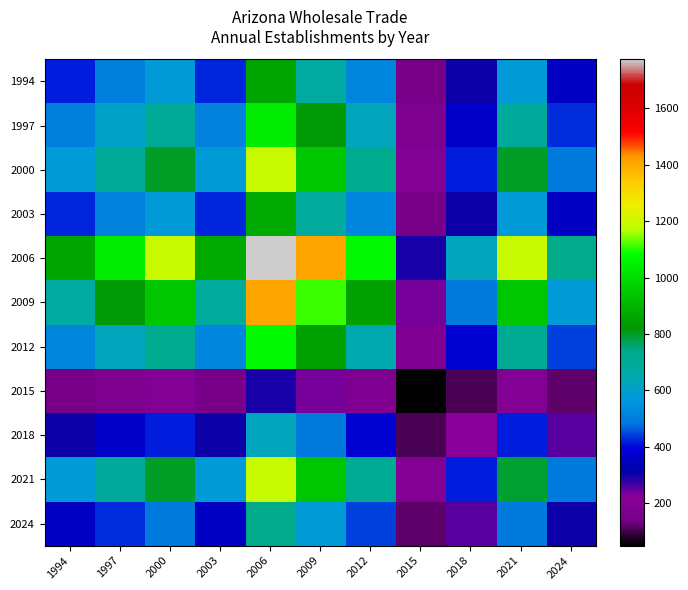

Reading left to right, extract all data points from this chart.

1994: 1994=418.1	1997=504.6	2000=577.9	2003=421.0	2006=861.0	2009=681.8	2012=519.1	2015=145.2	2018=302.5	2021=576.9	2024=356.0
1997: 1994=504.6	1997=608.9	2000=697.4	2003=508.1	2006=1039.0	2009=822.8	2012=626.4	2015=175.2	2018=365.1	2021=696.2	2024=429.5
2000: 1994=577.9	1997=697.4	2000=798.7	2003=581.9	2006=1190.0	2009=942.3	2012=717.5	2015=200.7	2018=418.1	2021=797.4	2024=492.0
2003: 1994=421.0	1997=508.1	2000=581.9	2003=424.0	2006=867.0	2009=686.6	2012=522.7	2015=146.2	2018=304.6	2021=580.9	2024=358.4
2006: 1994=861.0	1997=1039.0	2000=1190.0	2003=867.0	2006=1773.0	2009=1404.0	2012=1069.0	2015=299.0	2018=623.0	2021=1188.0	2024=733.0
2009: 1994=681.8	1997=822.8	2000=942.3	2003=686.6	2006=1404.0	2009=1111.8	2012=846.5	2015=236.8	2018=493.3	2021=940.8	2024=580.4
2012: 1994=519.1	1997=626.4	2000=717.5	2003=522.7	2006=1069.0	2009=846.5	2012=644.5	2015=180.3	2018=375.6	2021=716.3	2024=441.9
2015: 1994=145.2	1997=175.2	2000=200.7	2003=146.2	2006=299.0	2009=236.8	2012=180.3	2015=50.4	2018=105.1	2021=200.3	2024=123.6
2018: 1994=302.5	1997=365.1	2000=418.1	2003=304.6	2006=623.0	2009=493.3	2012=375.6	2015=105.1	2018=218.9	2021=417.4	2024=257.6
2021: 1994=576.9	1997=696.2	2000=797.4	2003=580.9	2006=1188.0	2009=940.8	2012=716.3	2015=200.3	2018=417.4	2021=796.0	2024=491.1
2024: 1994=356.0	1997=429.5	2000=492.0	2003=358.4	2006=733.0	2009=580.4	2012=441.9	2015=123.6	2018=257.6	2021=491.1	2024=303.0